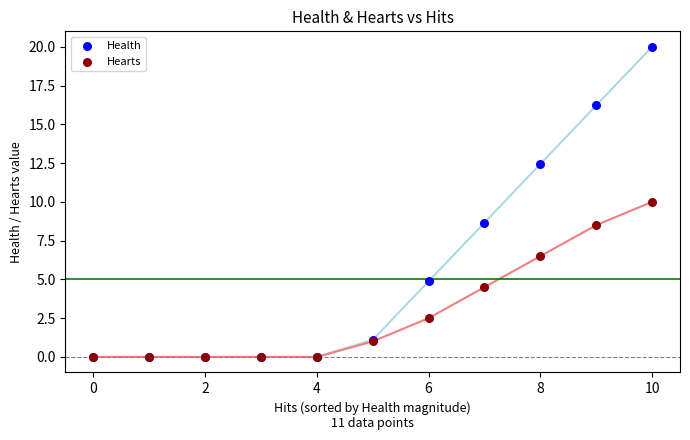

Which series has the largest Y range (max minus min)?

Health